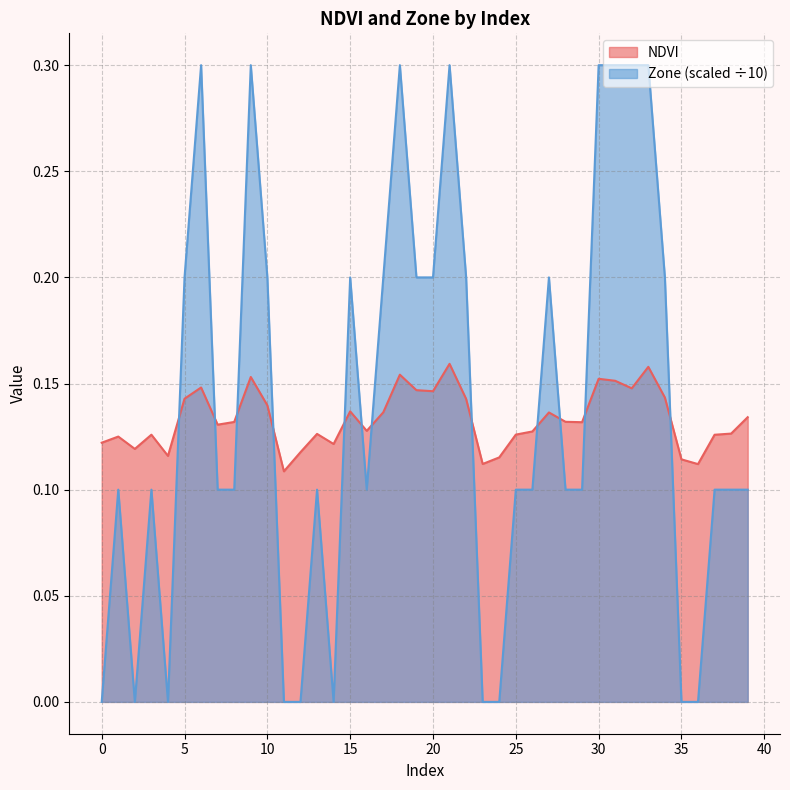

Where do NDVI and Zone first cross each other?

4 and 5